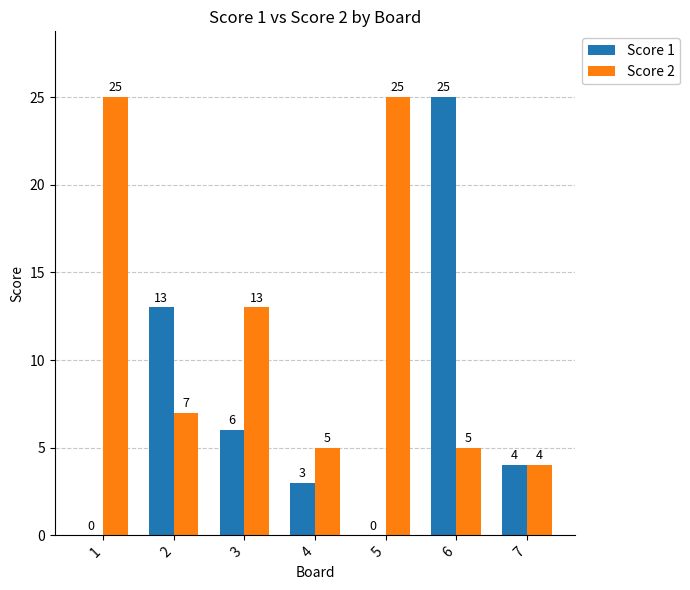

Reading left to right, list all the values displayed in this chart.

Score 1: 1=0	2=13	3=6	4=3	5=0	6=25	7=4
Score 2: 1=25	2=7	3=13	4=5	5=25	6=5	7=4